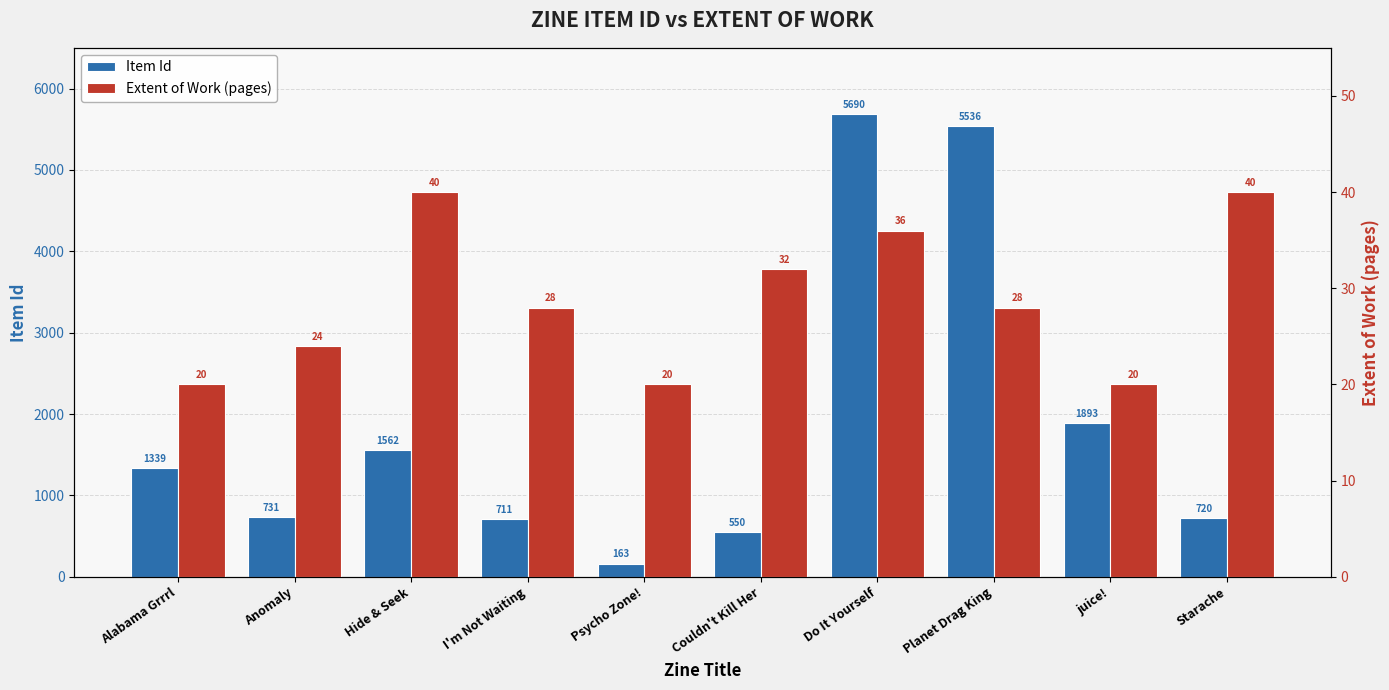

What position from the left is Psycho Zone!?

5